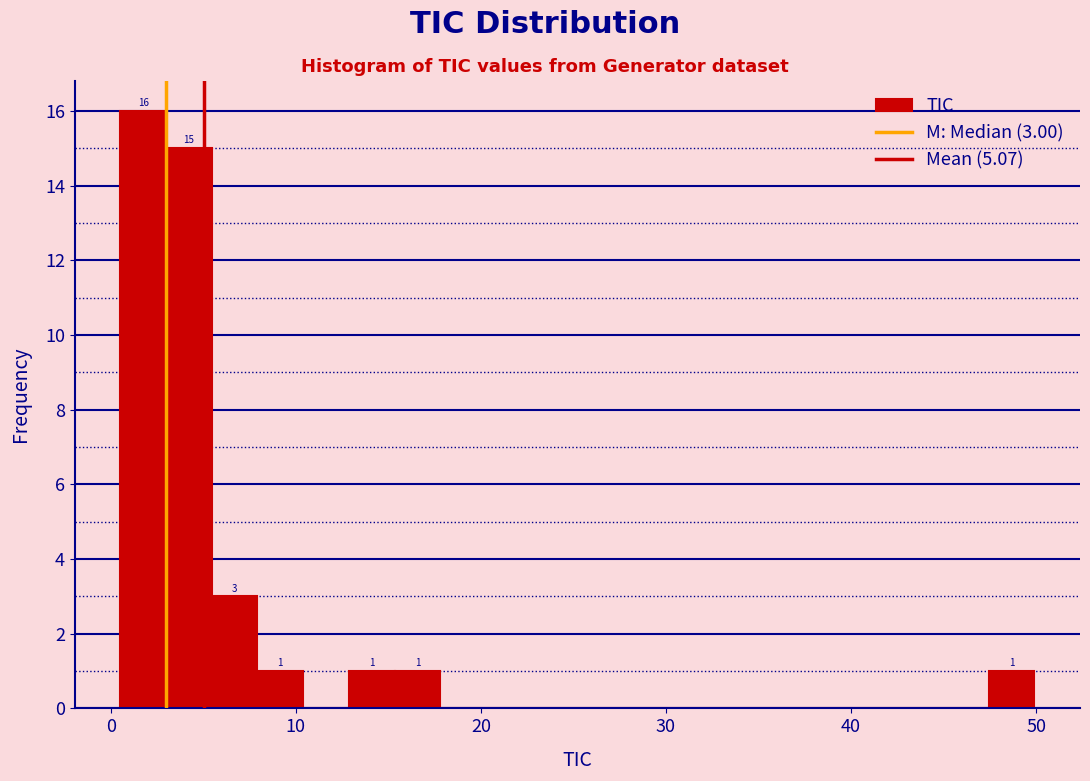

Read against the x-axis, roughly where is the centre of the tallest bar?

2